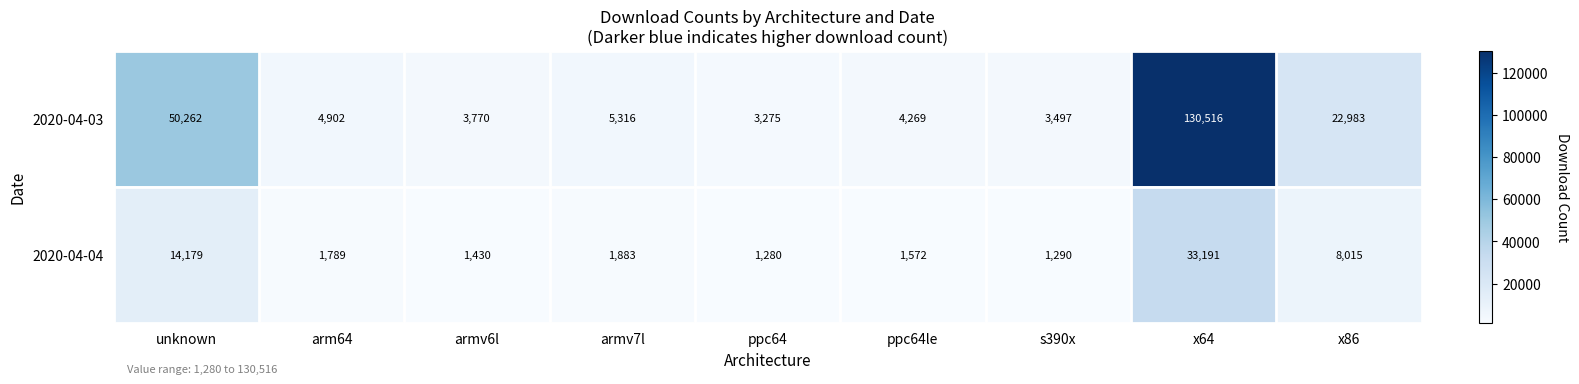

What is the sum of all 2020-04-04 values?

64629